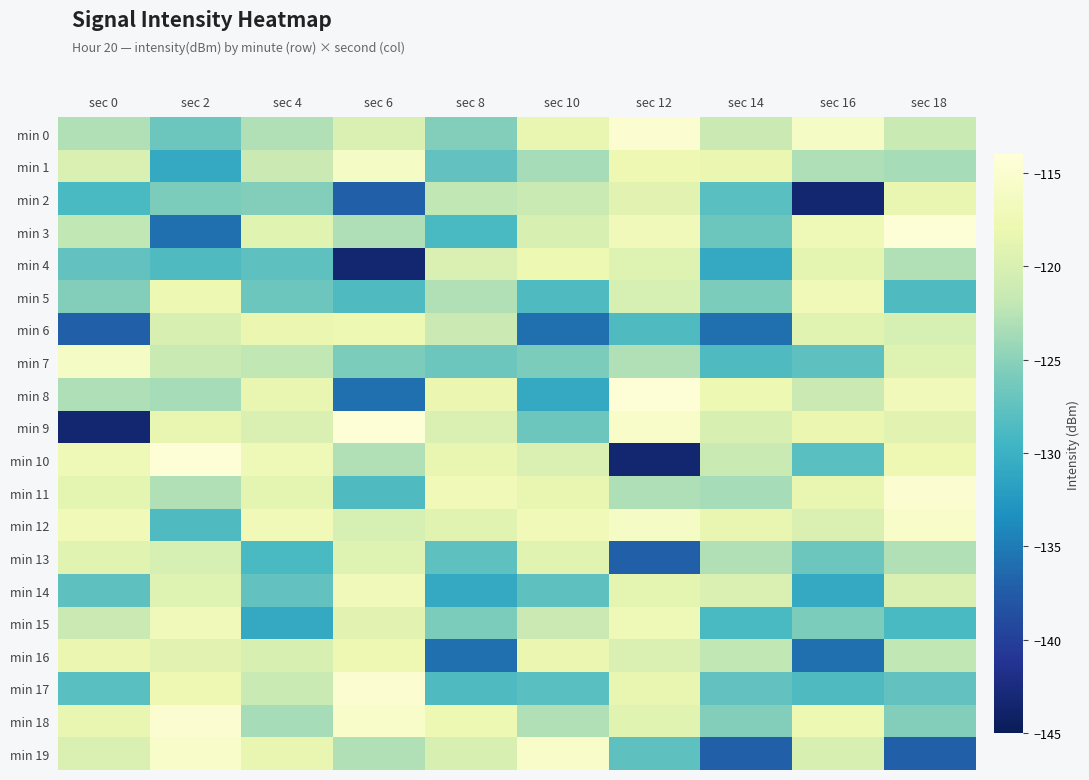

What is the total value across all series at sec 6?

-2460.0